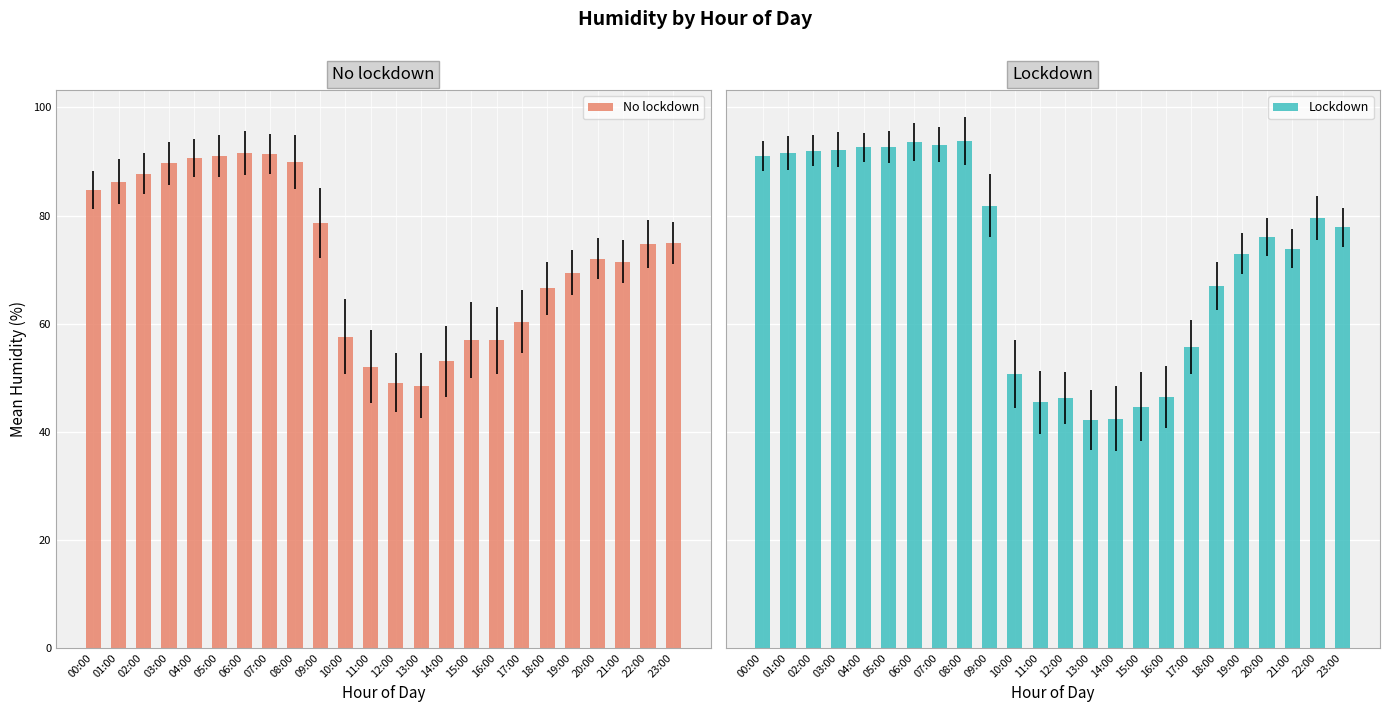

How many values in the No lockdown series exceed 74?

12